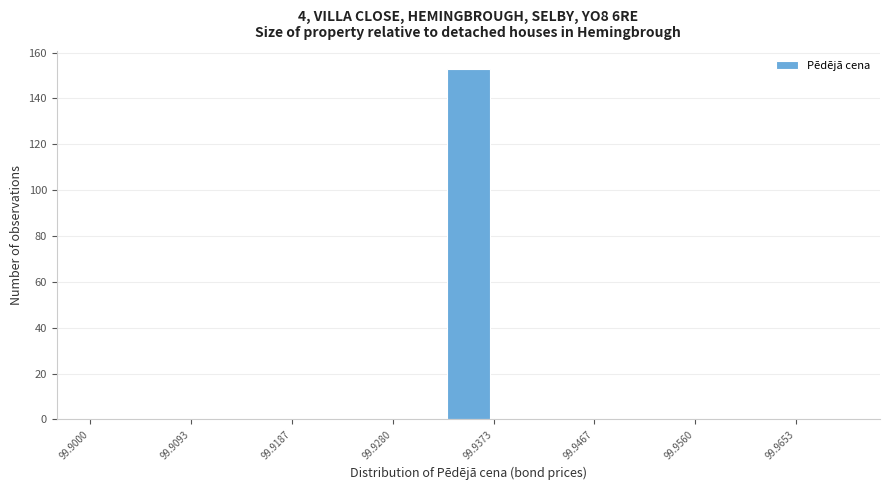

Reading left to right, transcribe this chart: for each bar, give the range it covers on the x-axis and its height. Neither the bar edges nor the heights are printed on the chart, so give them approximately, as read against the axes.

99.900 to 99.905: 0
99.905 to 99.909: 0
99.909 to 99.914: 0
99.914 to 99.919: 0
99.919 to 99.923: 0
99.923 to 99.928: 0
99.928 to 99.933: 0
99.933 to 99.937: 154
99.937 to 99.942: 0
99.942 to 99.947: 0
99.947 to 99.951: 0
99.951 to 99.956: 0
99.956 to 99.961: 0
99.961 to 99.965: 0
99.965 to 99.970: 0